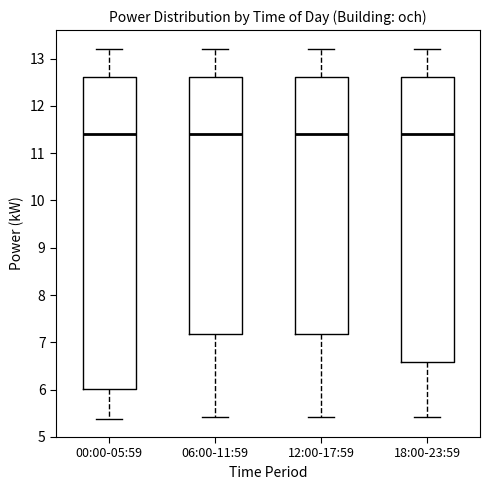

Reading left to right, transcribe this box plot: for each box, give where its median line is, the range the box spans, and where its two whiskers end, as read against the y-axis. The values are not printed on the chart, so give them approximately, as read against the axis.

00:00-05:59: median 11.4, box 6.0 to 12.6, whiskers 5.4 to 13.2
06:00-11:59: median 11.4, box 7.2 to 12.6, whiskers 5.4 to 13.2
12:00-17:59: median 11.4, box 7.2 to 12.6, whiskers 5.4 to 13.2
18:00-23:59: median 11.4, box 6.6 to 12.6, whiskers 5.4 to 13.2